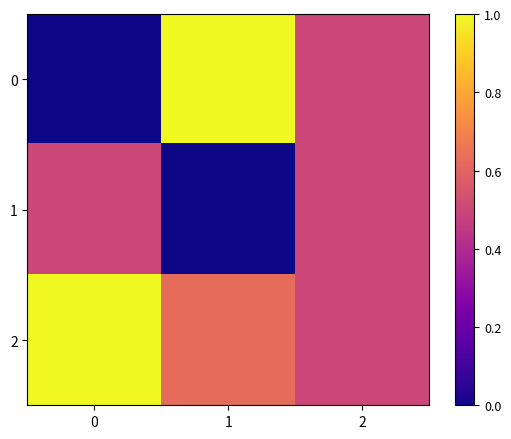

Between 2 and 1, which is larger?

1